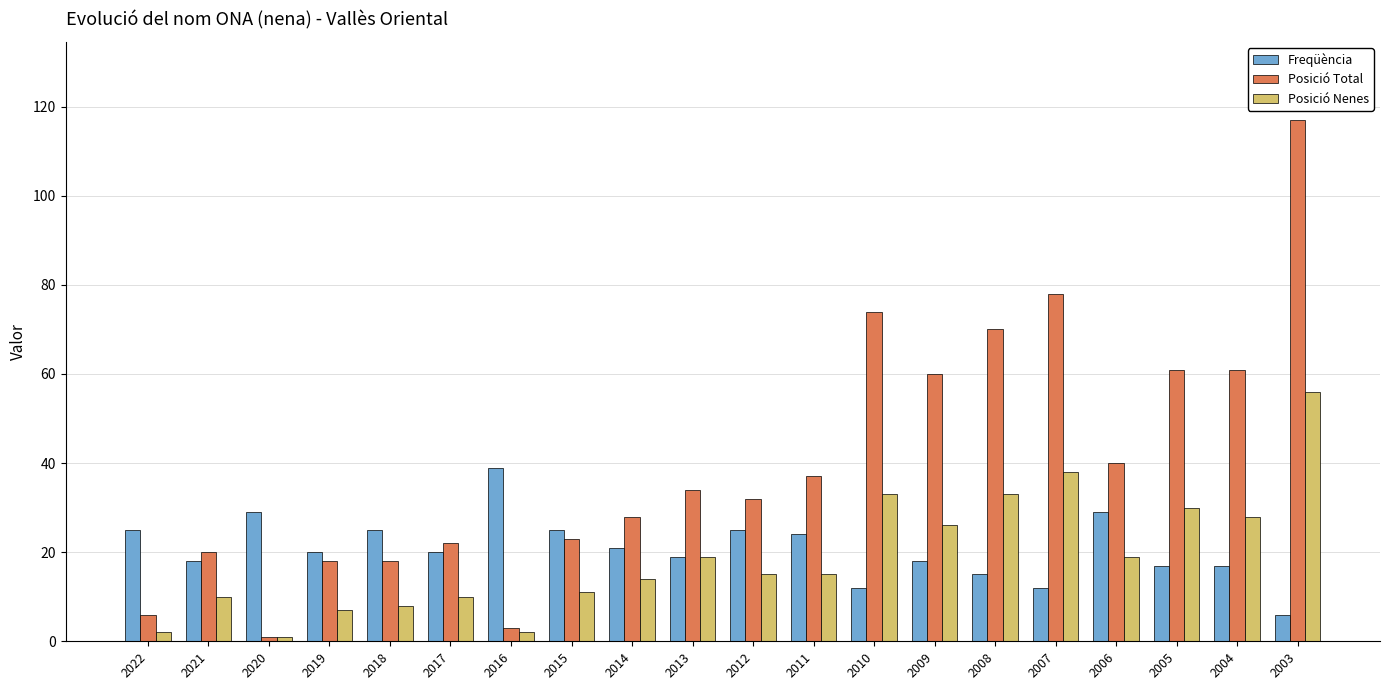

At which category does the chart reach its peak across all series?

2003